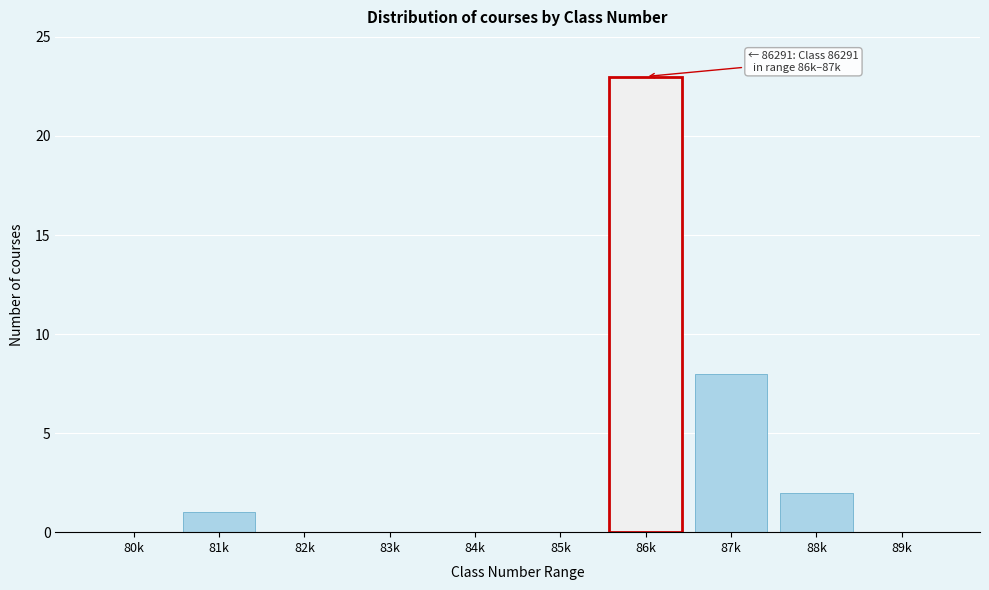

Reading left to right, transcribe all the data shown in this chart.

80k=0	81k=1	82k=0	83k=0	84k=0	85k=0	86k=23	87k=8	88k=2	89k=0